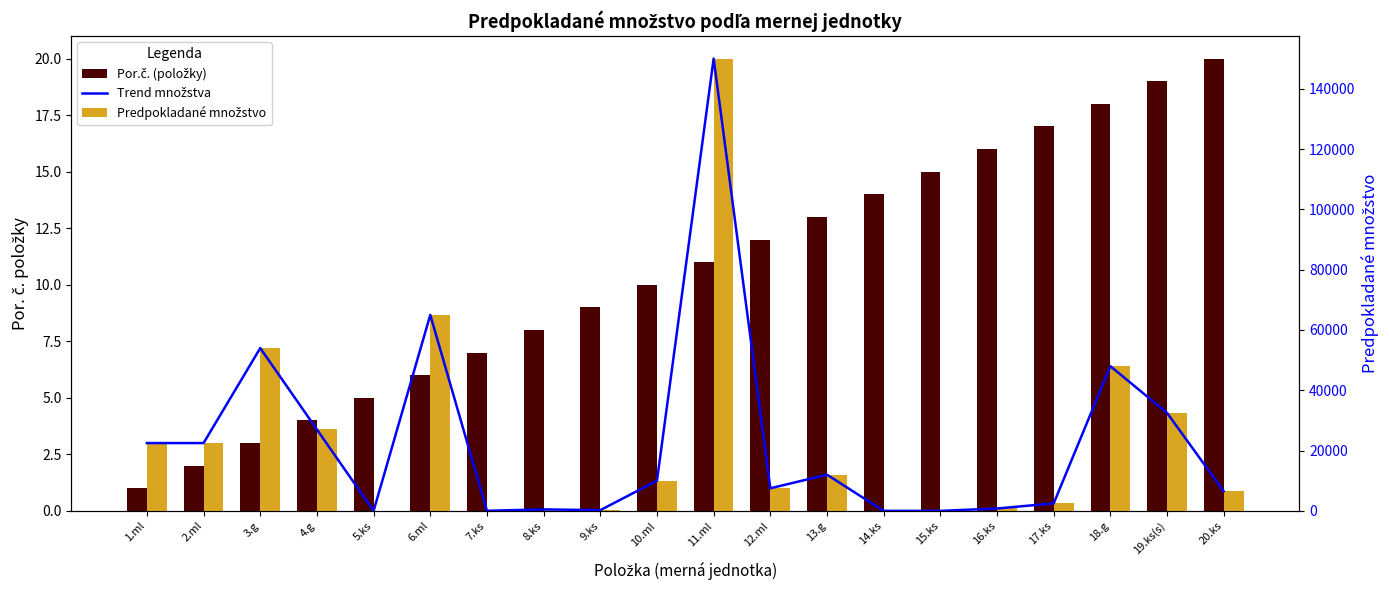

Rank the series by their maximum value, from highest to lowest.

Trend množstva, Predpokladané množstvo, Por.č. (položky)